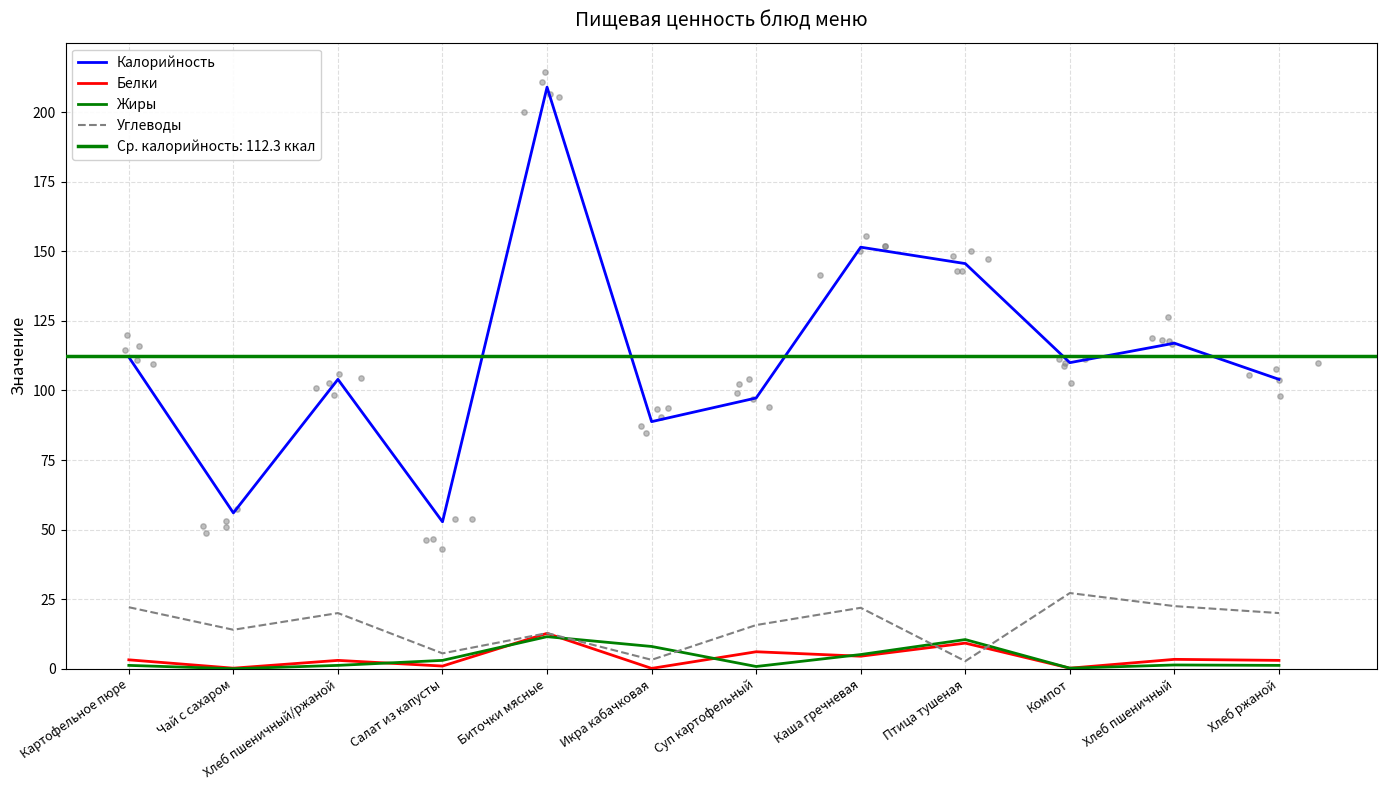

What is the total value across all series at Икра кабачковая?

100.1